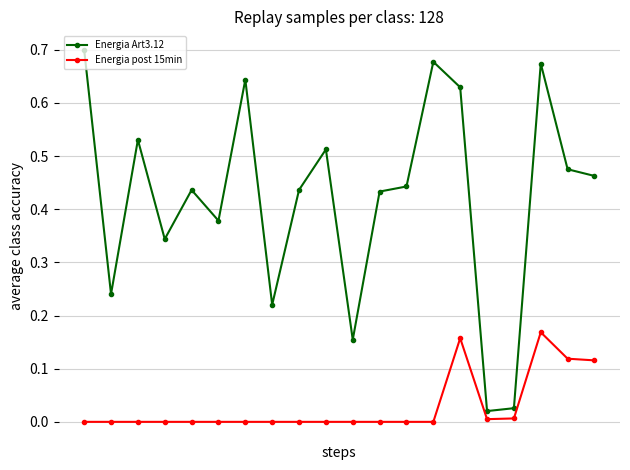

How many interior local valleys does the Energia Art3.12 series have?

6